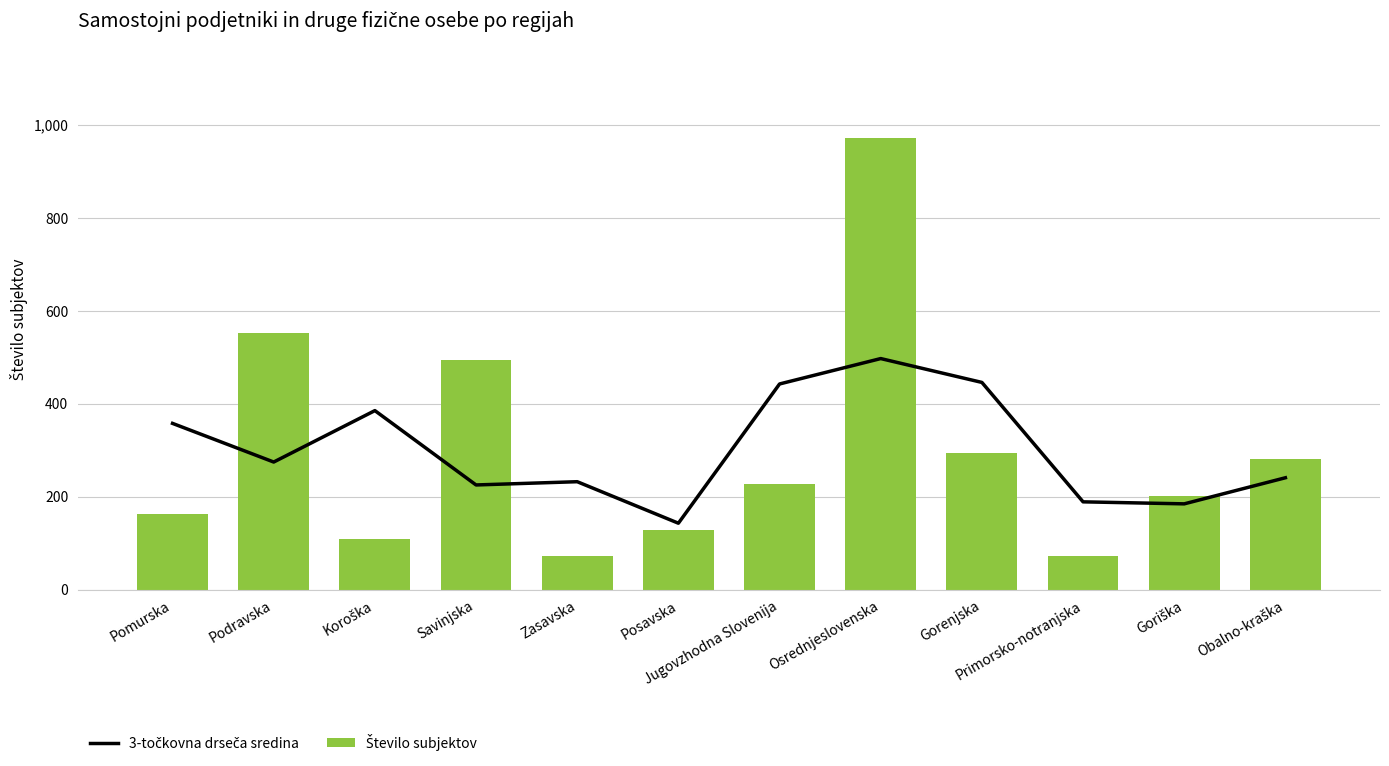

Rank the categories by 3-točkovna drseča sredina value from lowest to highest.

Posavska, Goriška, Primorsko-notranjska, Savinjska, Zasavska, Obalno-kraška, Podravska, Pomurska, Koroška, Jugovzhodna Slovenija, Gorenjska, Osrednjeslovenska